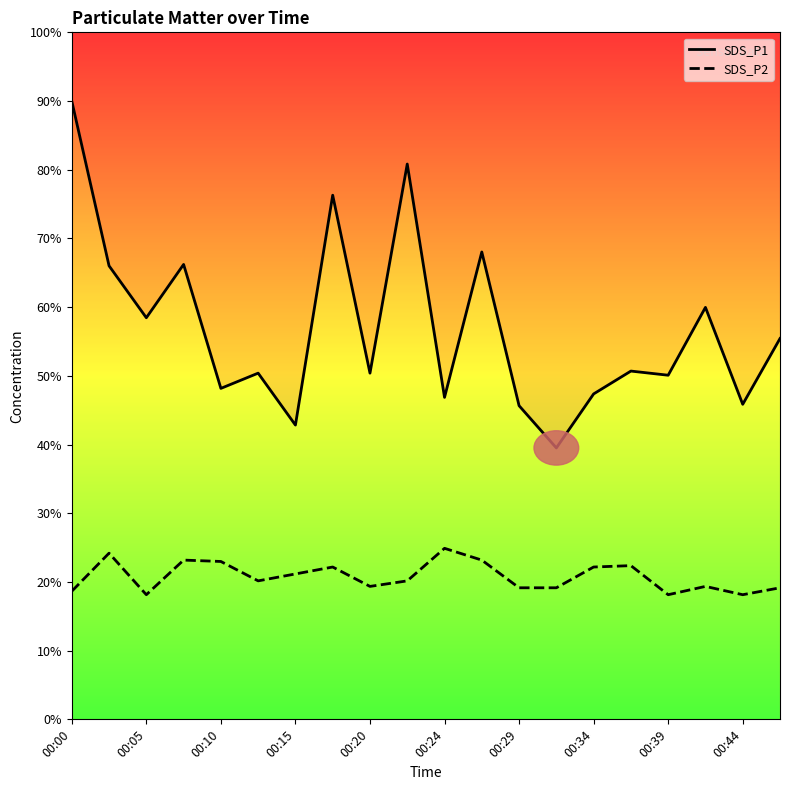

How many values in the SDS_P1 series are below 50?

7